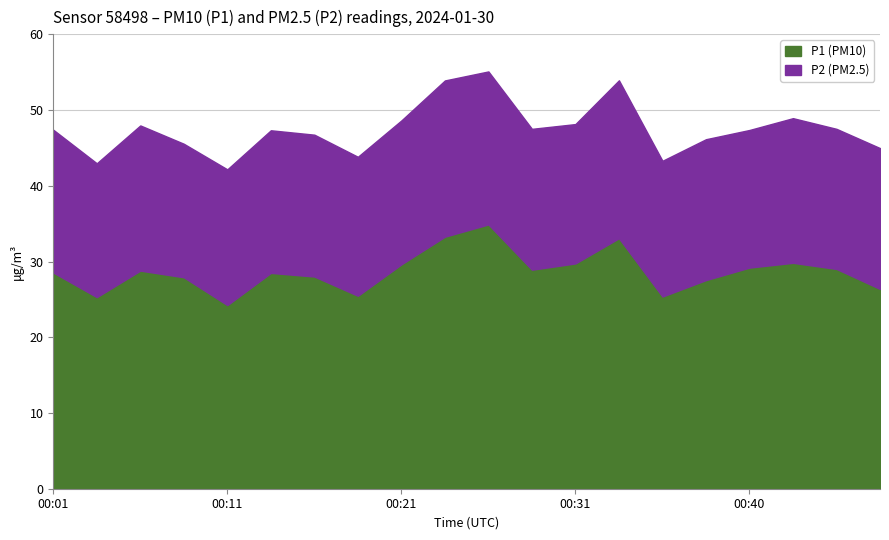

List the labels in order of value, smallest first.

00:11, 00:04, 00:36, 00:18, 00:48, 00:38, 00:09, 00:16, 00:14, 00:01, 00:06, 00:28, 00:45, 00:40, 00:21, 00:31, 00:43, 00:33, 00:23, 00:26